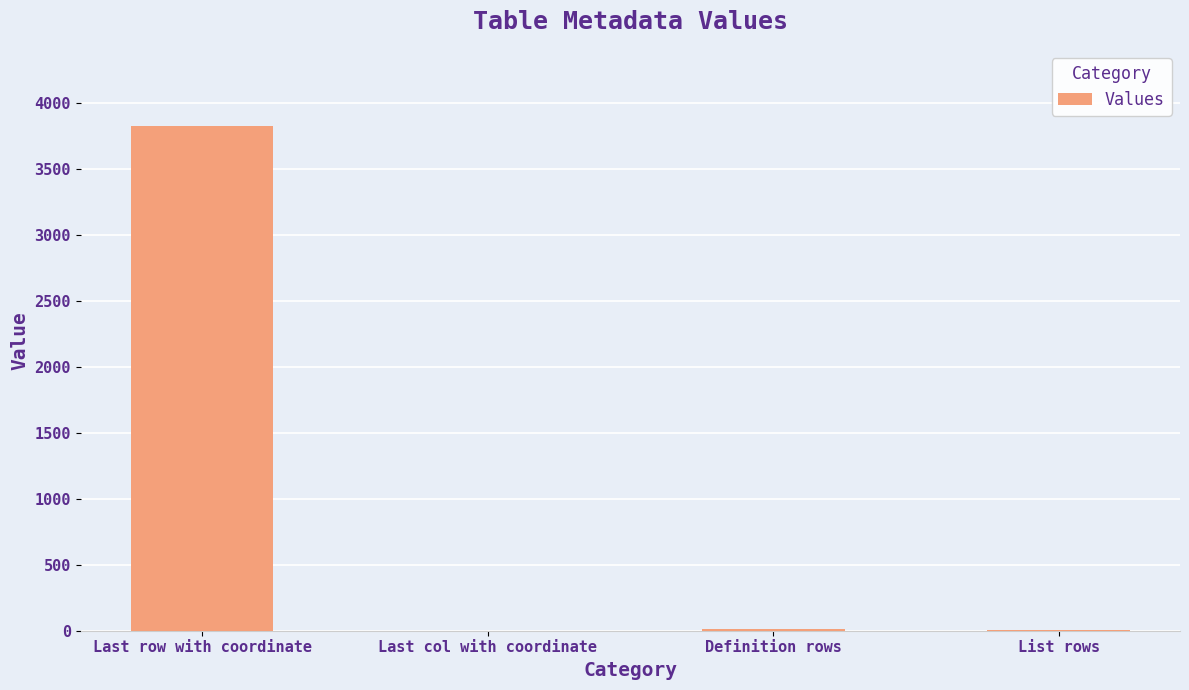

At which category does the chart reach its peak across all series?

Last row with coordinate